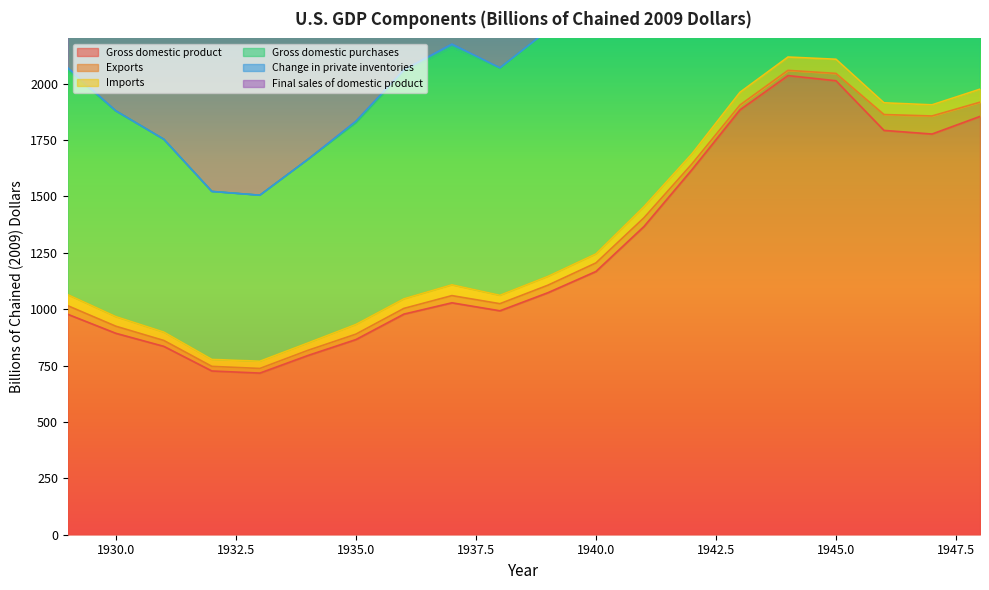

Does the chart have visible grid lines?

No